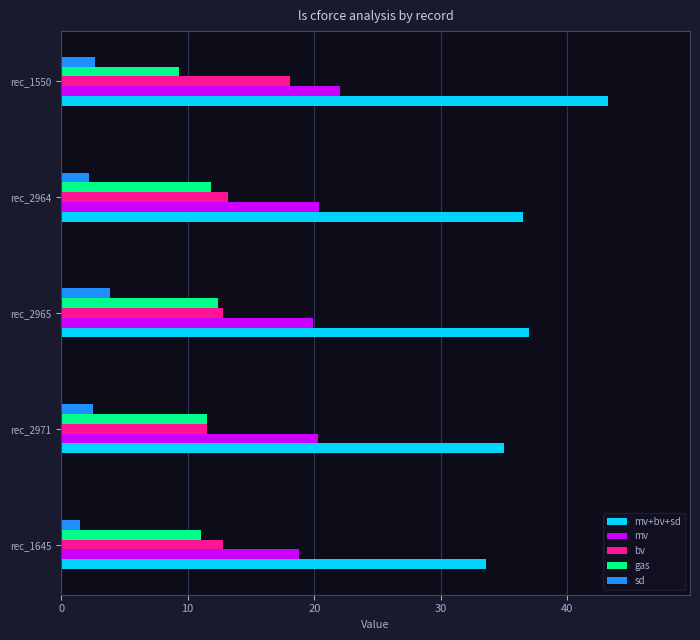

Which series has the largest range (max minus min)?

mv+bv+sd